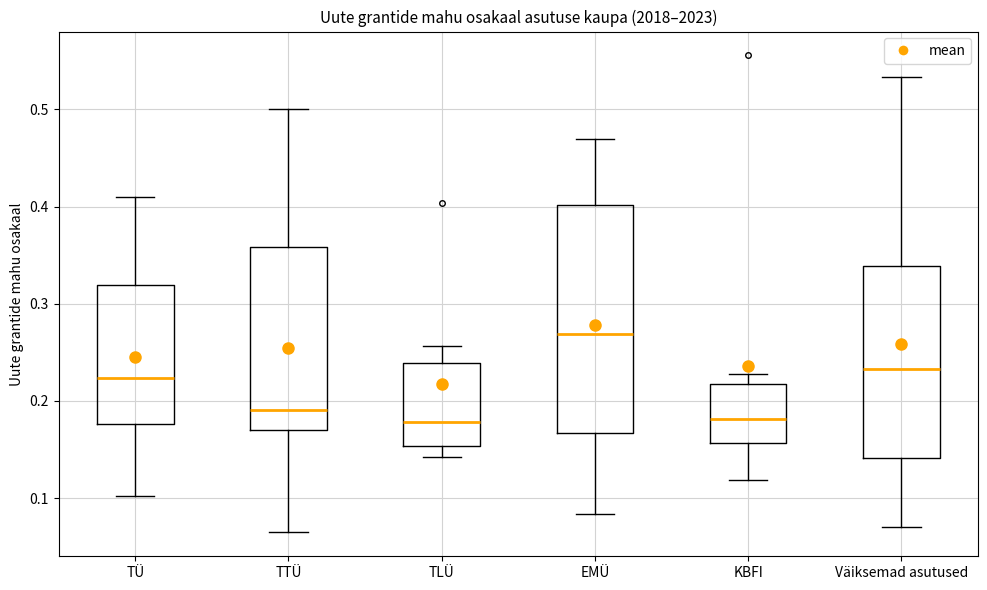

Reading left to right, read every box against the y-axis: the position of its median line, the range the box covers, and the ends of its whiskers. The values are not printed on the chart, so give them approximately, as read against the axis.

TÜ: median 0.22, box 0.18 to 0.32, whiskers 0.10 to 0.41
TTÜ: median 0.19, box 0.17 to 0.36, whiskers 0.06 to 0.50
TLÜ: median 0.18, box 0.15 to 0.24, whiskers 0.14 to 0.26
EMÜ: median 0.27, box 0.17 to 0.40, whiskers 0.08 to 0.47
KBFI: median 0.18, box 0.16 to 0.22, whiskers 0.12 to 0.23
Väiksemad asutused: median 0.23, box 0.14 to 0.34, whiskers 0.07 to 0.53